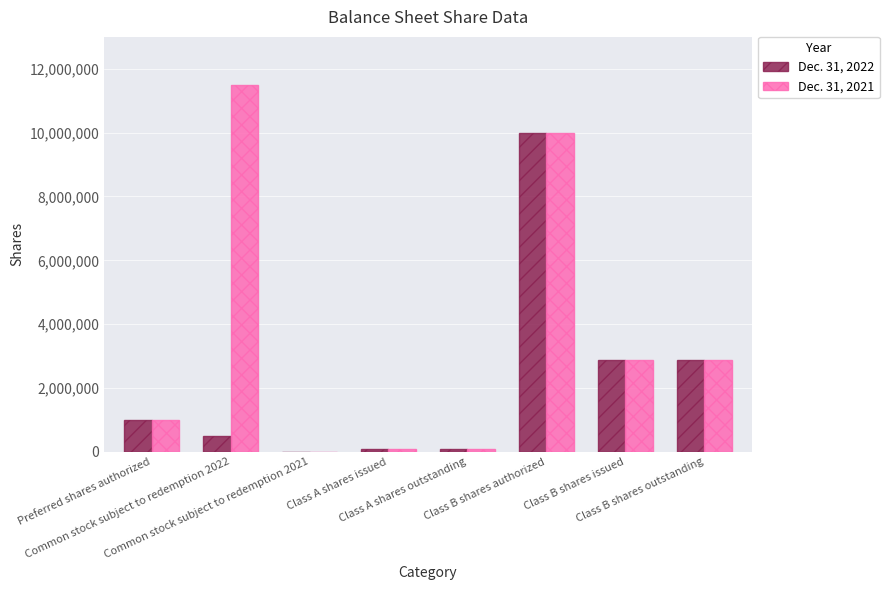

What is the maximum value shown in the chart?

11500000